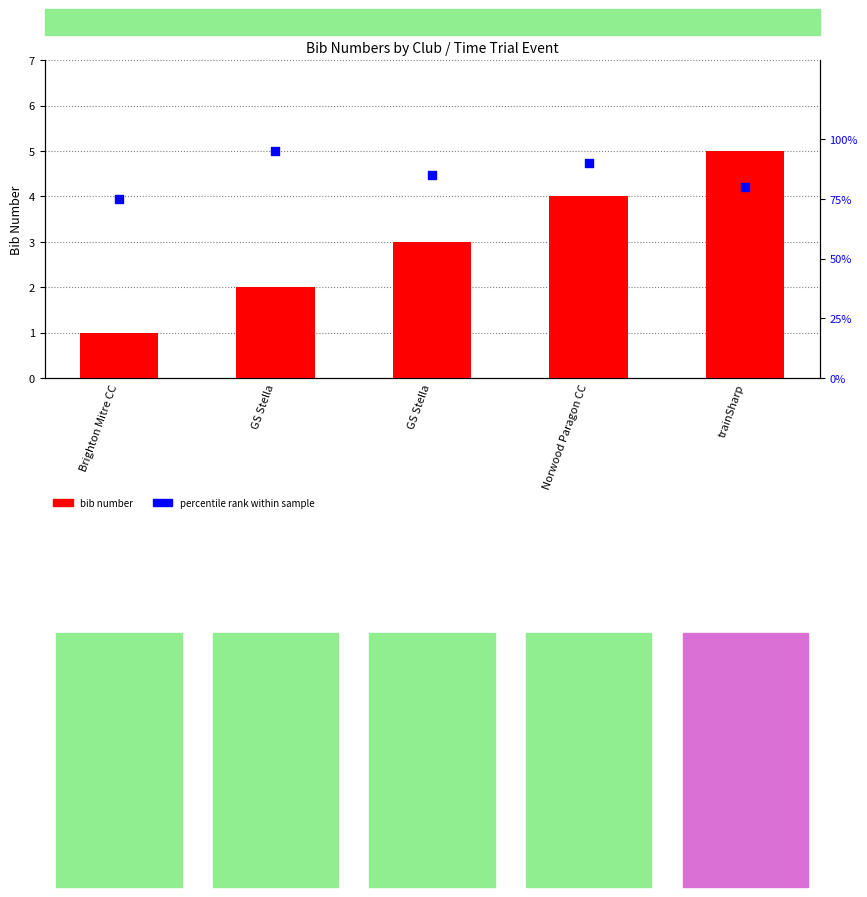

Is the value of bib number at Norwood Paragon CC greater than the value of percentile rank at GS Stella?

No